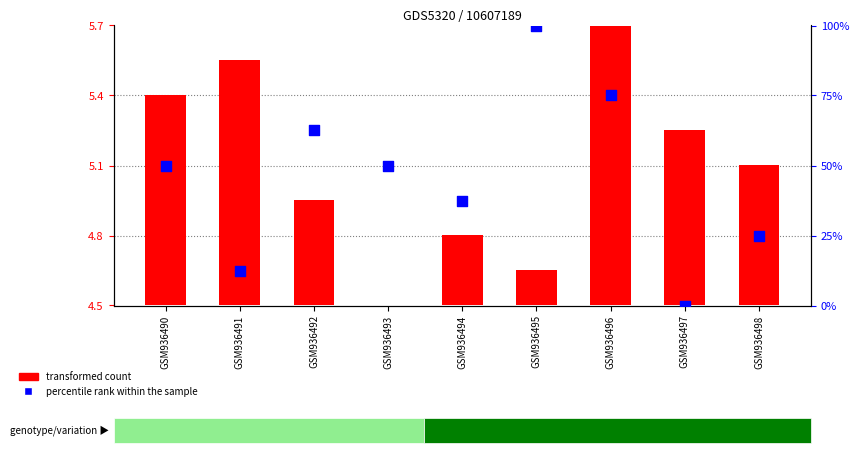

Which series contains the highest Y value?

percentile rank within the sample